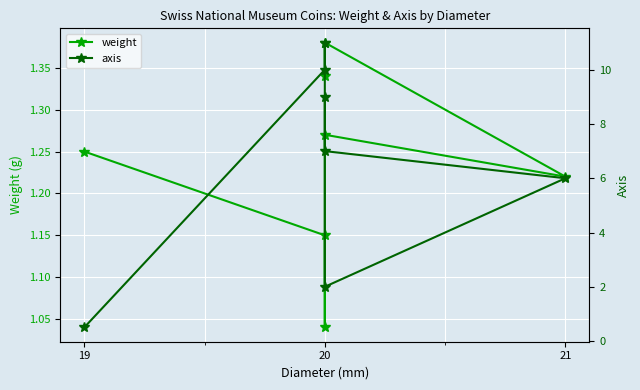

What are all the series names shown in the legend?

weight, axis